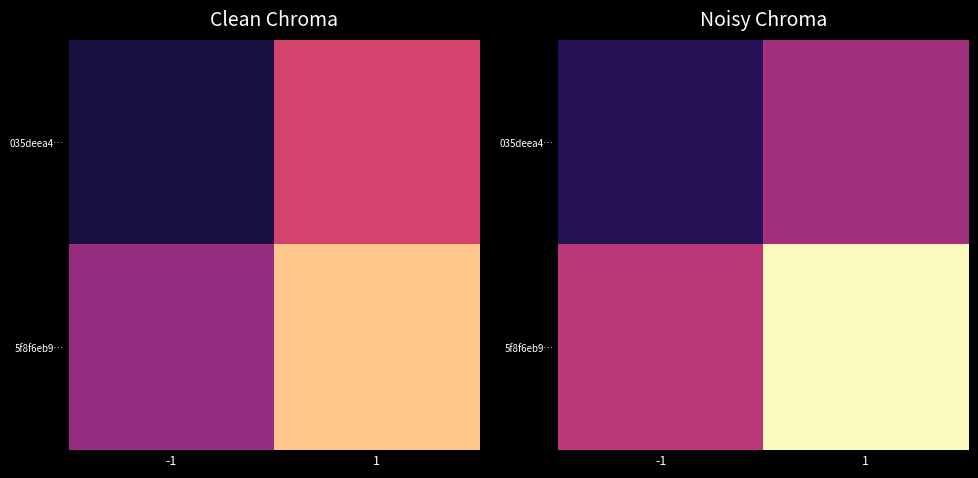

The 035deea4… series shows -1.2 at -1. True or false?

False